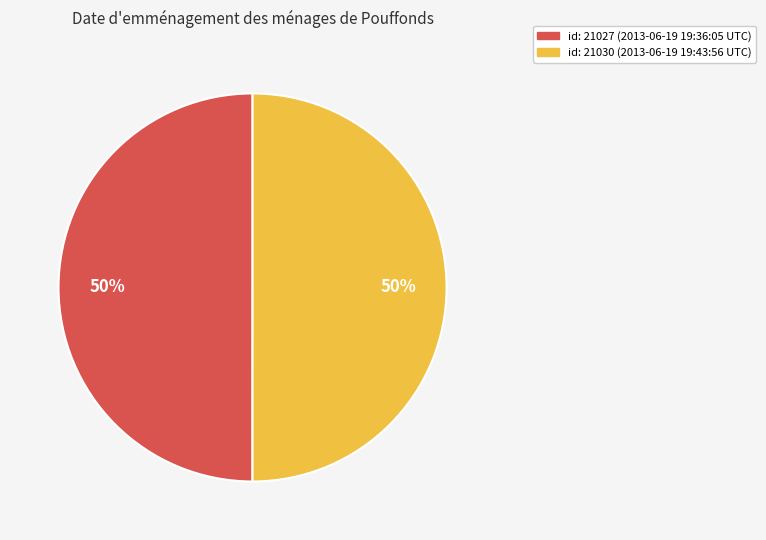

To the nearest percent, what is the average slice percentage?

50%